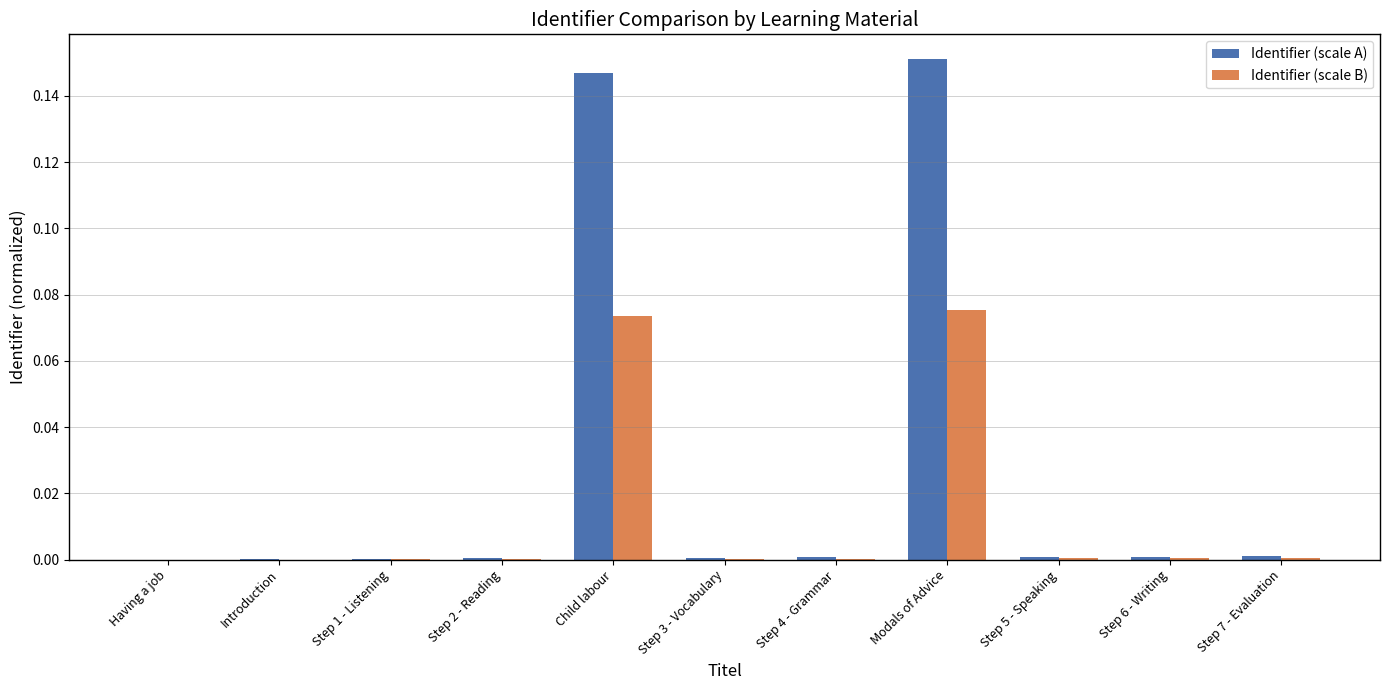

Which series has the widest spread of values?

Identifier (scale A)